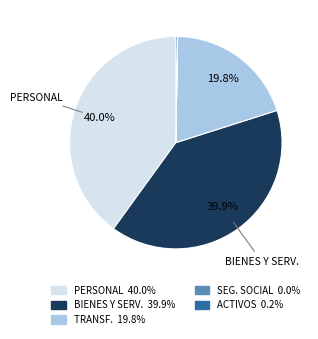

Does any single category account for the majority?

No